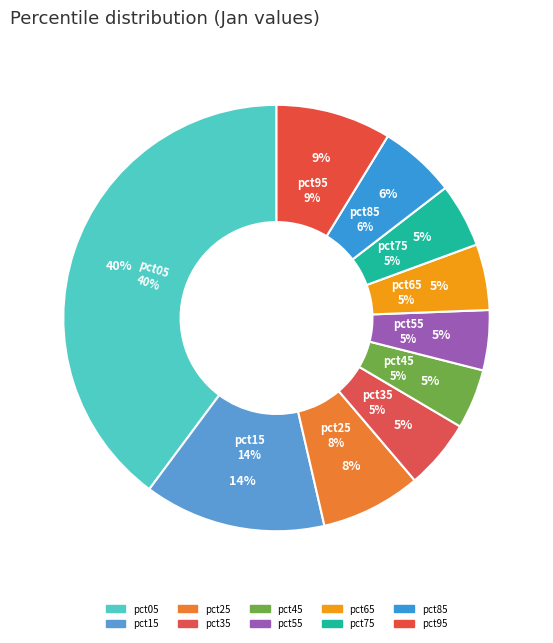

To the nearest percent, what is the difference between the largest and smallest slice percentages?

35%